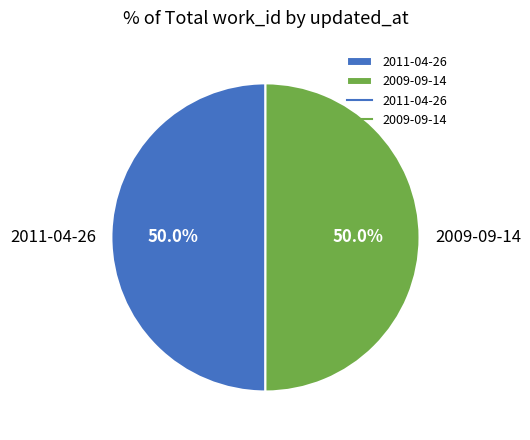

Do 2011-04-26 and 2009-09-14 together represent more than half of the pie?

Yes